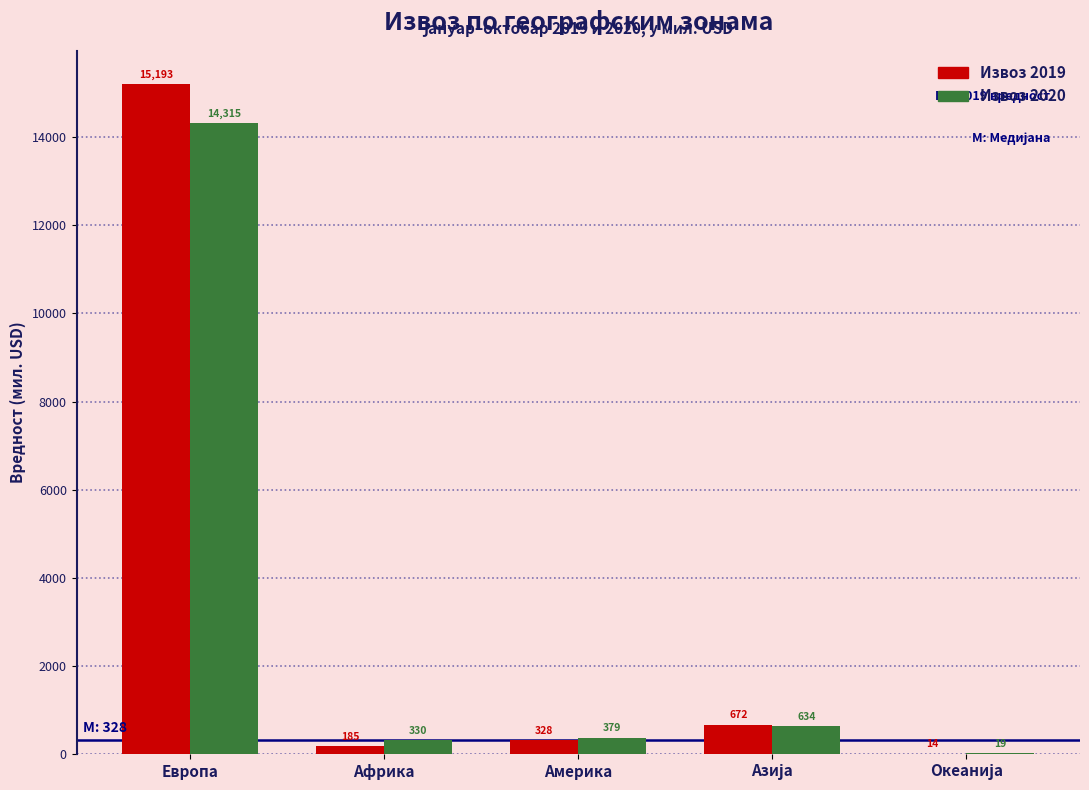

What is the highest value of the Извоз 2019 series?

15193.2